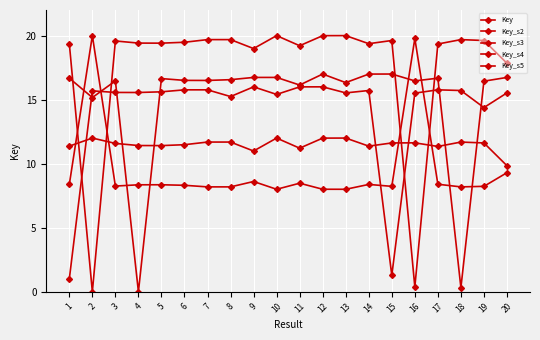

List the labels in order of Key value, smallest first.

2, 16, 20, 9, 11, 17, 14, 1, 5, 4, 6, 3, 15, 19, 18, 8, 7, 12, 10, 13